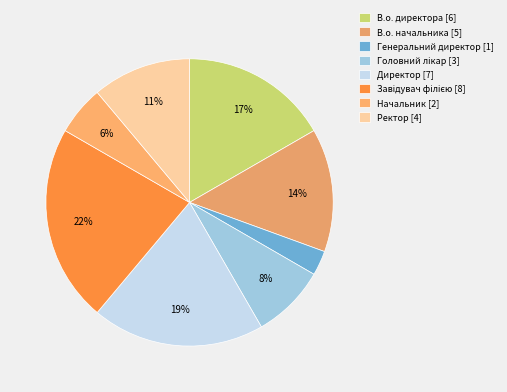

Count the number of slices in the pie.

8